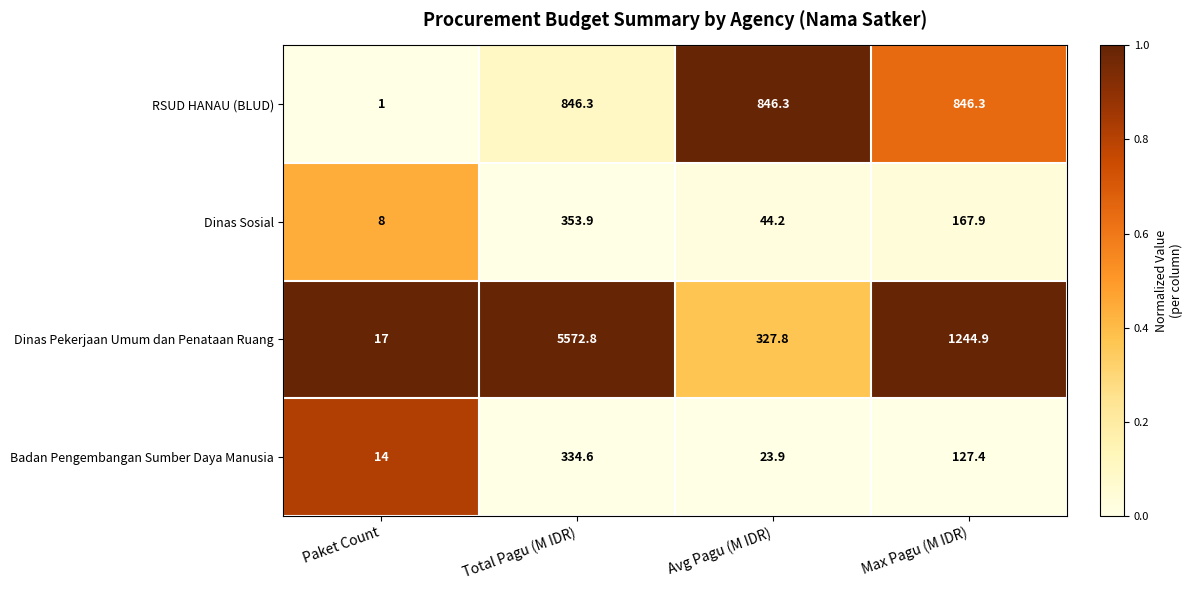

True or false: Dinas Sosial has a value of 353.9 at Total Pagu (M IDR).

True